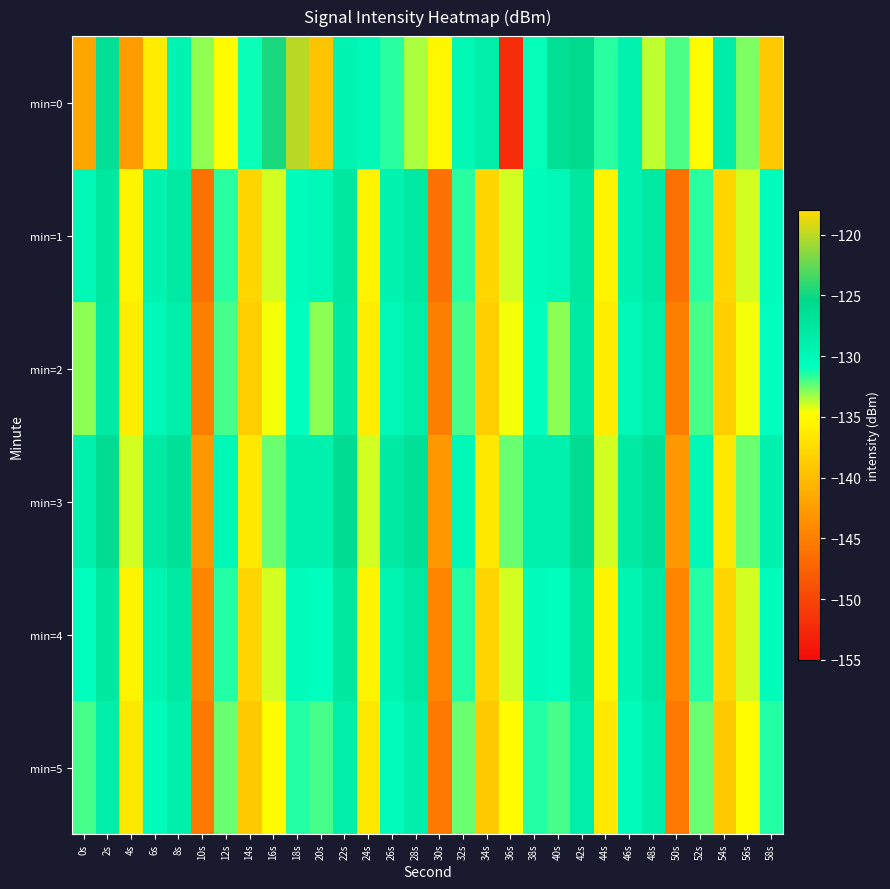

Reading left to right, extract all data points from this chart.

min=0: 0s=-141.8	2s=-126.4	4s=-142.5	6s=-136.0	8s=-129.3	10s=-133.1	12s=-134.9	14s=-131.1	16s=-124.7	18s=-120.1	20s=-139.4	22s=-129.5	24s=-130.0	26s=-131.5	28s=-133.4	30s=-135.2	32s=-129.8	34s=-128.5	36s=-152.3	38s=-131.0	40s=-126.3	42s=-125.7	44s=-131.5	46s=-129.2	48s=-133.7	50s=-132.1	52s=-134.9	54s=-128.3	56s=-132.8	58s=-138.9
min=1: 0s=-130.1	2s=-127.6	4s=-135.5	6s=-129.2	8s=-127.8	10s=-146.2	12s=-131.5	14s=-137.9	16s=-134.0	18s=-130.6	20s=-130.1	22s=-127.6	24s=-135.5	26s=-129.2	28s=-127.8	30s=-146.2	32s=-131.5	34s=-137.9	36s=-134.0	38s=-130.6	40s=-130.1	42s=-127.6	44s=-135.5	46s=-129.2	48s=-127.8	50s=-146.2	52s=-131.5	54s=-137.9	56s=-134.0	58s=-130.6
min=2: 0s=-133.0	2s=-128.0	4s=-136.0	6s=-130.0	8s=-128.5	10s=-145.0	12s=-132.0	14s=-138.5	16s=-134.5	18s=-131.0	20s=-133.0	22s=-128.0	24s=-136.0	26s=-130.0	28s=-128.5	30s=-145.0	32s=-132.0	34s=-138.5	36s=-134.5	38s=-131.0	40s=-133.0	42s=-128.0	44s=-136.0	46s=-130.0	48s=-128.5	50s=-145.0	52s=-132.0	54s=-138.5	56s=-134.5	58s=-131.0
min=3: 0s=-129.0	2s=-126.0	4s=-134.0	6s=-128.0	8s=-126.5	10s=-143.0	12s=-130.0	14s=-136.5	16s=-132.5	18s=-129.0	20s=-129.0	22s=-126.0	24s=-134.0	26s=-128.0	28s=-126.5	30s=-143.0	32s=-130.0	34s=-136.5	36s=-132.5	38s=-129.0	40s=-129.0	42s=-126.0	44s=-134.0	46s=-128.0	48s=-126.5	50s=-143.0	52s=-130.0	54s=-136.5	56s=-132.5	58s=-129.0
min=4: 0s=-131.0	2s=-127.5	4s=-135.5	6s=-129.5	8s=-127.8	10s=-144.5	12s=-131.5	14s=-138.0	16s=-134.0	18s=-130.5	20s=-131.0	22s=-127.5	24s=-135.5	26s=-129.5	28s=-127.8	30s=-144.5	32s=-131.5	34s=-138.0	36s=-134.0	38s=-130.5	40s=-131.0	42s=-127.5	44s=-135.5	46s=-129.5	48s=-127.8	50s=-144.5	52s=-131.5	54s=-138.0	56s=-134.0	58s=-130.5
min=5: 0s=-132.0	2s=-128.5	4s=-136.5	6s=-130.5	8s=-128.9	10s=-145.5	12s=-132.5	14s=-138.9	16s=-134.9	18s=-131.5	20s=-132.0	22s=-128.5	24s=-136.5	26s=-130.5	28s=-128.9	30s=-145.5	32s=-132.5	34s=-138.9	36s=-134.9	38s=-131.5	40s=-132.0	42s=-128.5	44s=-136.5	46s=-130.5	48s=-128.9	50s=-145.5	52s=-132.5	54s=-138.9	56s=-134.9	58s=-131.5